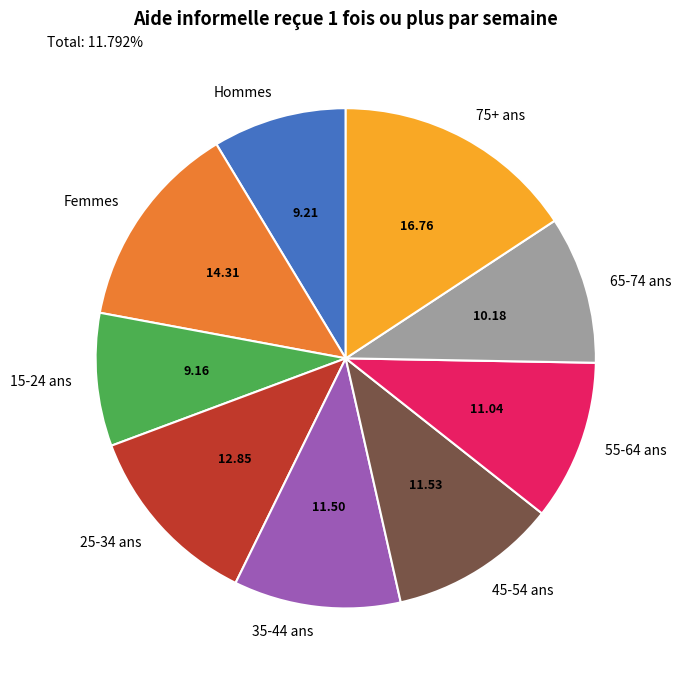

Which category has the biggest portion of the pie?

75+ ans